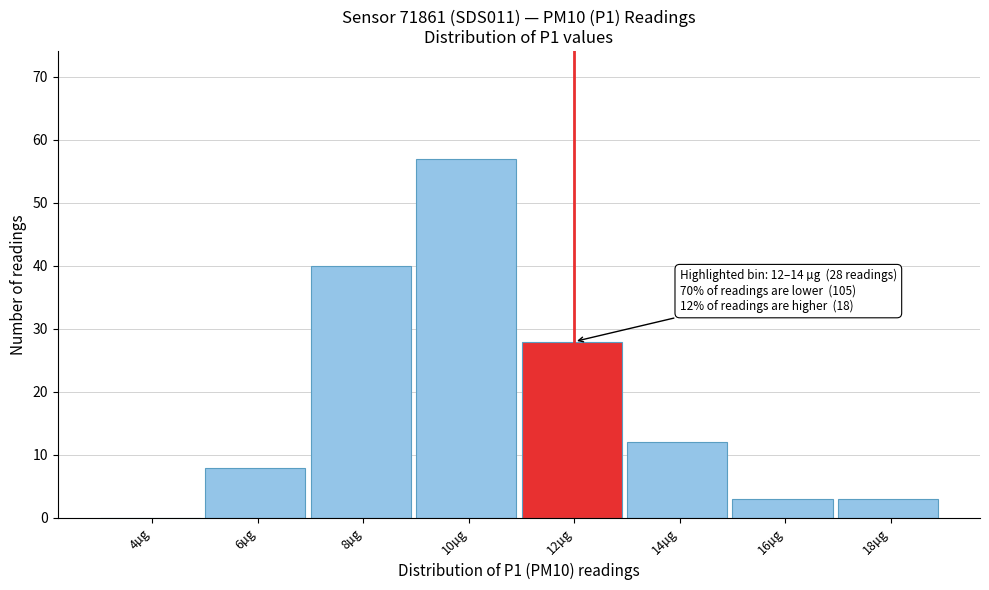

Reading left to right, list all the values displayed in this chart.

4µg=0	6µg=8	8µg=40	10µg=57	12µg=28	14µg=12	16µg=3	18µg=3